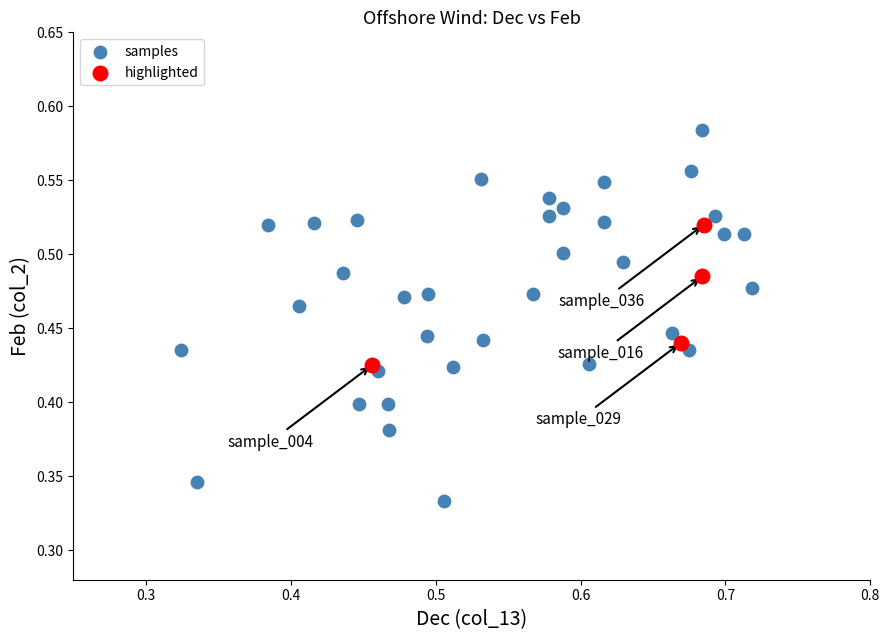

Which series contains the lowest Y value?

samples